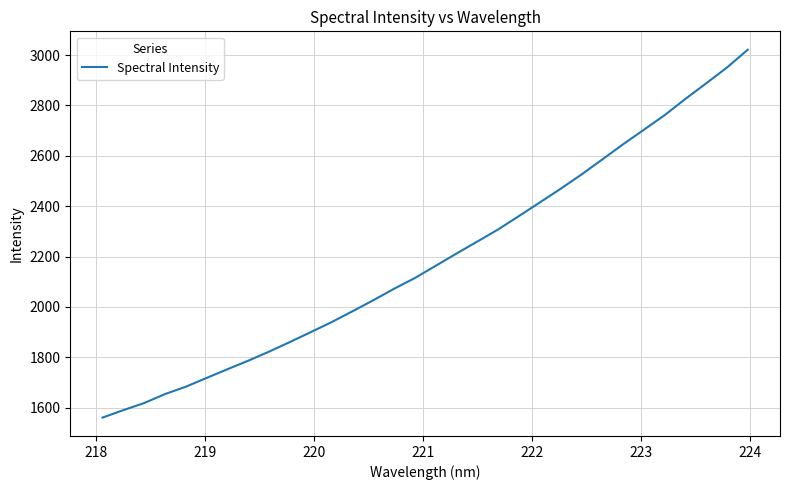

What is the difference between the maximum and minimum values?

1460.4